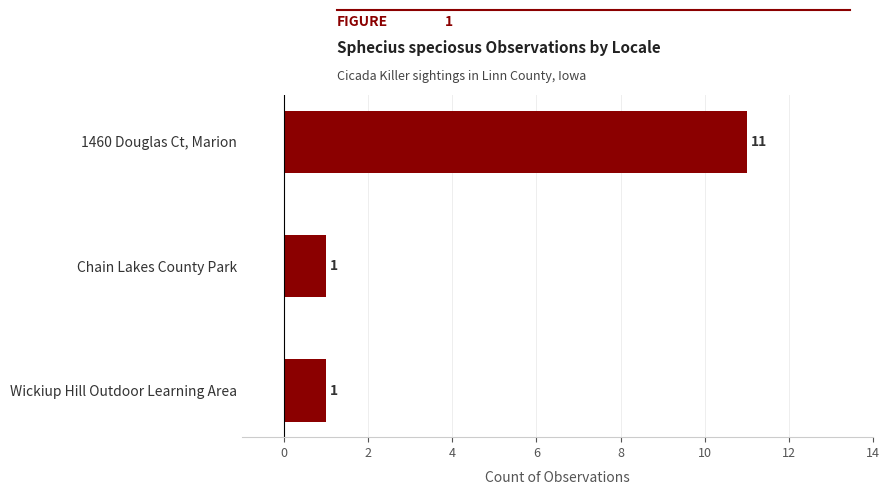

What is the value of the 3rd bar from the top?

1